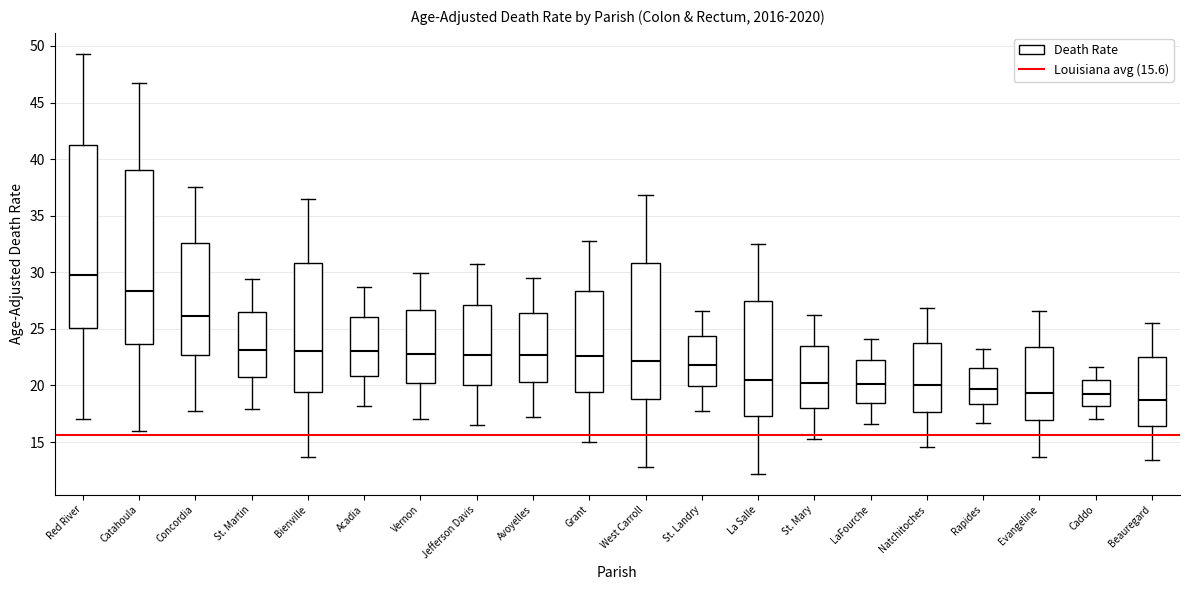

Where does the median line of the box for LaFourche sit on the y-axis? The values are not printed on the chart, so give them approximately, as read against the axis.

20.0